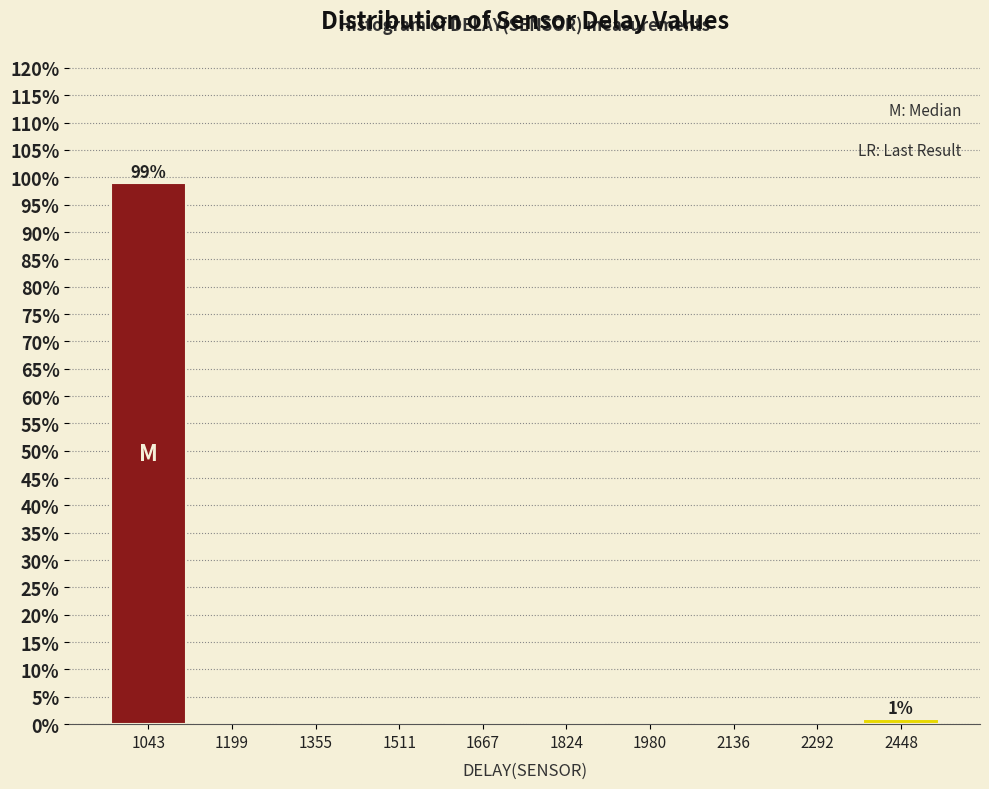

Over which range of the x-axis is the bar tallest?

960 to 1120